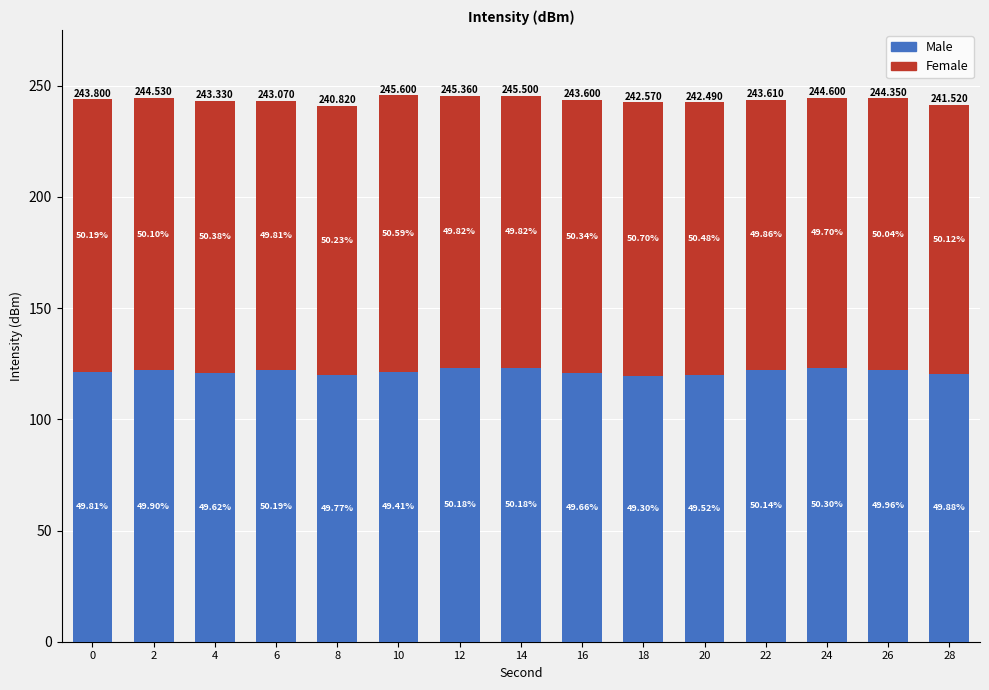

What are all the series names shown in the legend?

Male, Female